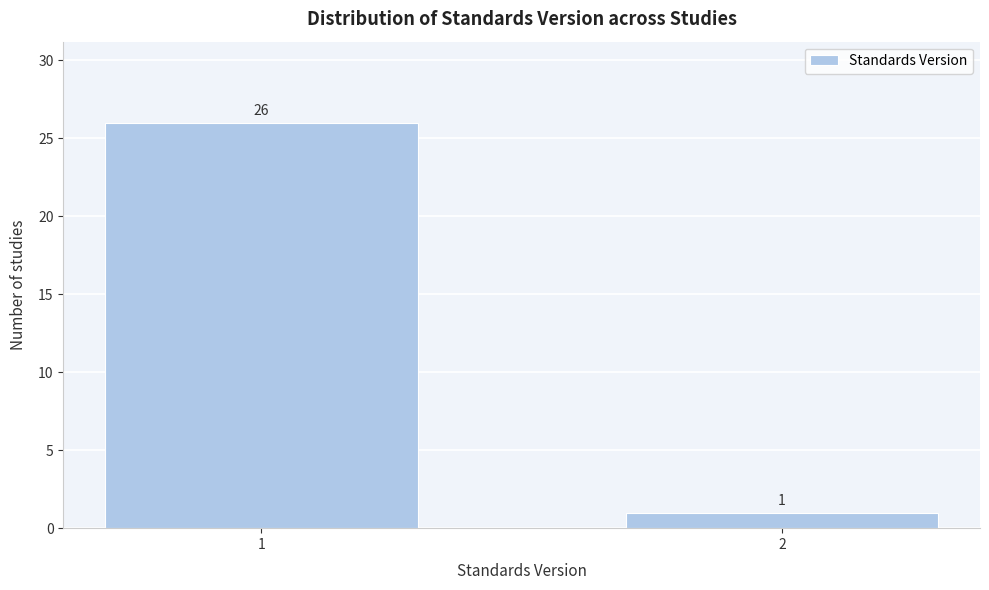

Reading left to right, list all the values displayed in this chart.

1=26	2=1